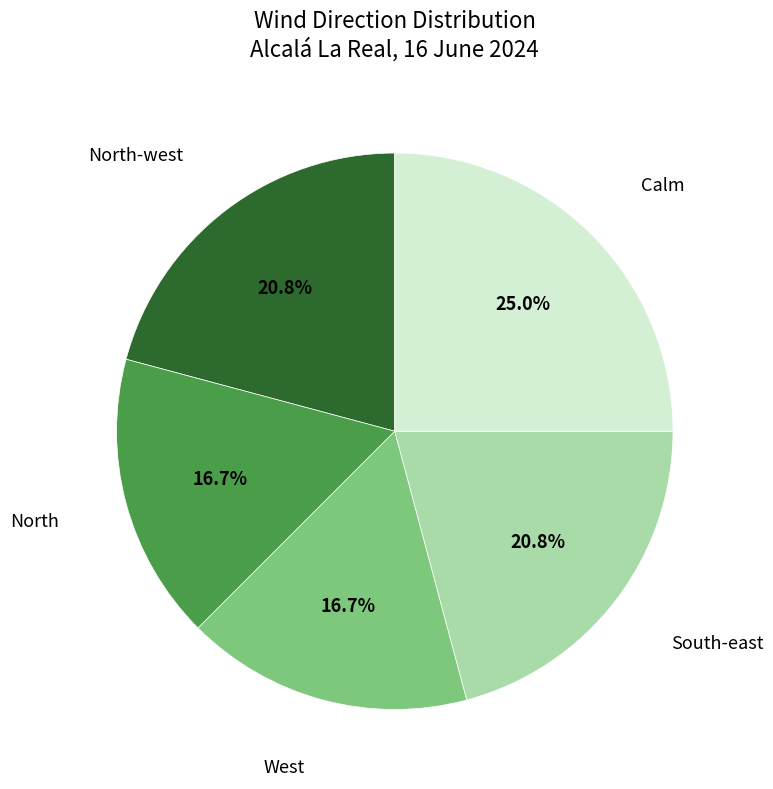

To the nearest percent, what is the difference between the South-east and West slice percentages?

4%